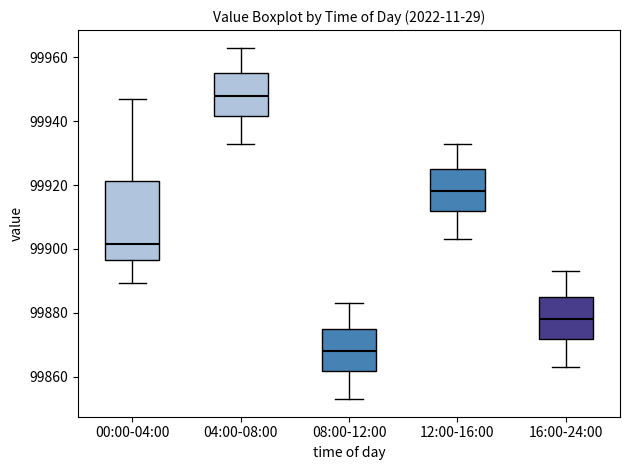

Reading left to right, read every box against the y-axis: the position of its median line, the range the box covers, and the ends of its whiskers. The values are not printed on the chart, so give them approximately, as read against the axis.

00:00-04:00: median 99902, box 99896 to 99922, whiskers 99890 to 99946
04:00-08:00: median 99948, box 99942 to 99956, whiskers 99934 to 99964
08:00-12:00: median 99868, box 99862 to 99876, whiskers 99854 to 99884
12:00-16:00: median 99918, box 99912 to 99926, whiskers 99904 to 99934
16:00-24:00: median 99878, box 99872 to 99886, whiskers 99864 to 99894